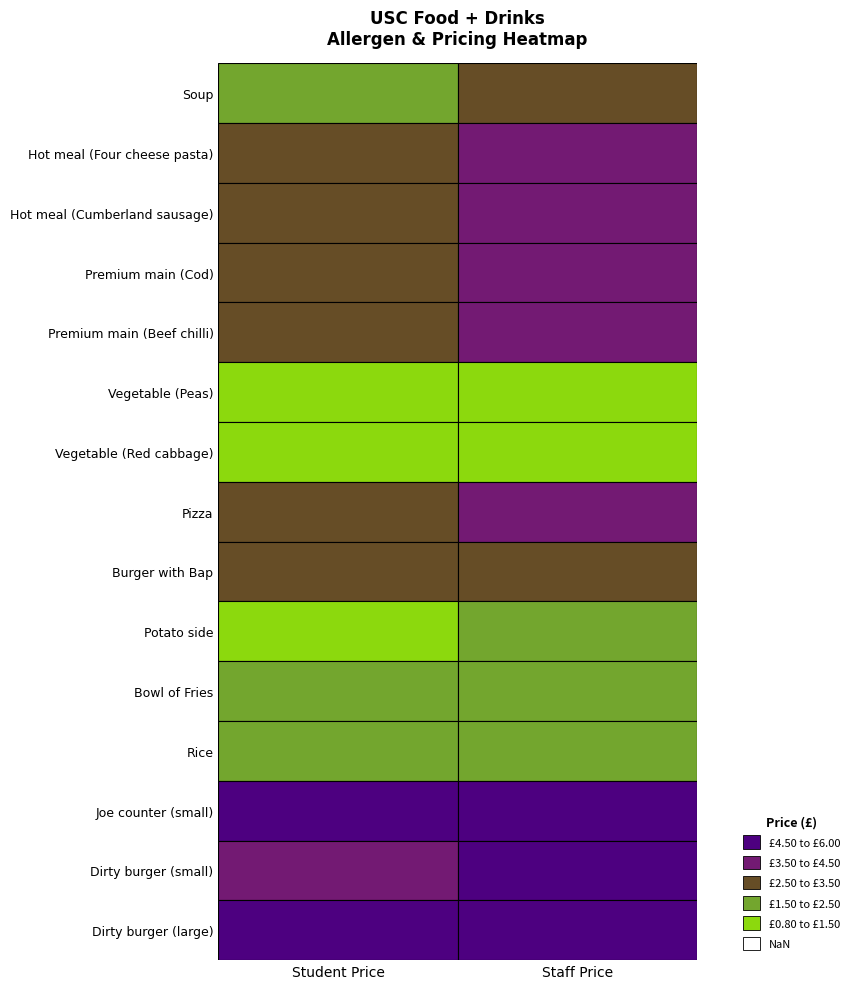

Reading right to left, transcribe all the data shown in this chart.

Soup: Staff Price=2.8	Student Price=2.4
Hot meal (Four cheese pasta): Staff Price=3.6	Student Price=3.0
Hot meal (Cumberland sausage): Staff Price=3.6	Student Price=3.0
Premium main (Cod): Staff Price=3.9	Student Price=3.2
Premium main (Beef chilli): Staff Price=3.9	Student Price=3.2
Vegetable (Peas): Staff Price=1.0	Student Price=0.8
Vegetable (Red cabbage): Staff Price=1.0	Student Price=0.8
Pizza: Staff Price=3.6	Student Price=3.0
Burger with Bap: Staff Price=3.3	Student Price=2.8
Potato side: Staff Price=1.5	Student Price=1.2
Bowl of Fries: Staff Price=2.1	Student Price=1.8
Rice: Staff Price=1.8	Student Price=1.5
Joe counter (small): Staff Price=5.5	Student Price=4.5
Dirty burger (small): Staff Price=4.8	Student Price=4.0
Dirty burger (large): Staff Price=5.5	Student Price=4.5